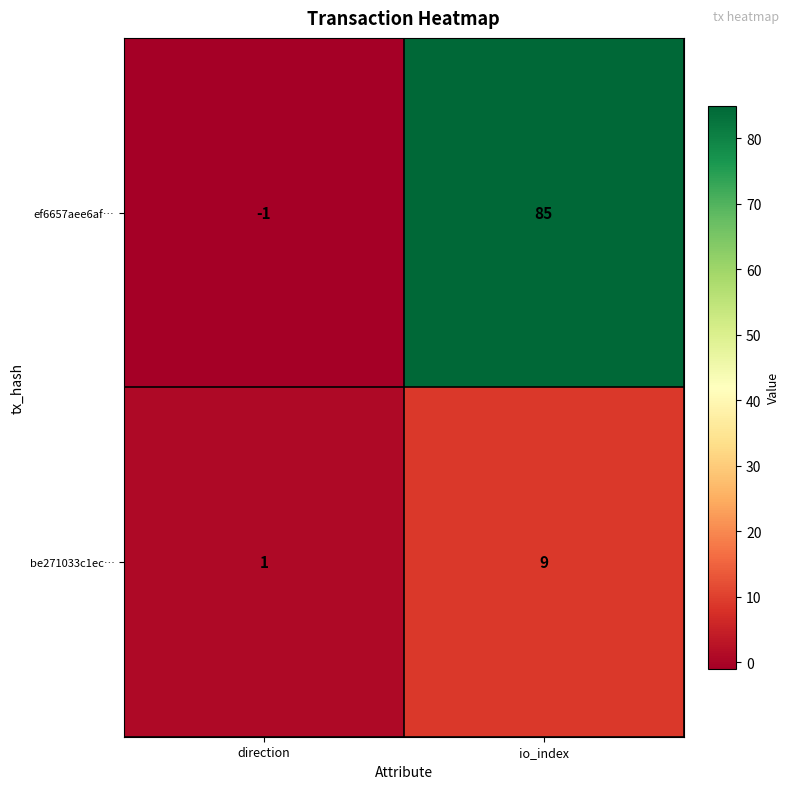

Reading left to right, what are all the values shown in this chart?

ef6657aee6af…: direction=-1	io_index=85
be271033c1ec…: direction=1	io_index=9